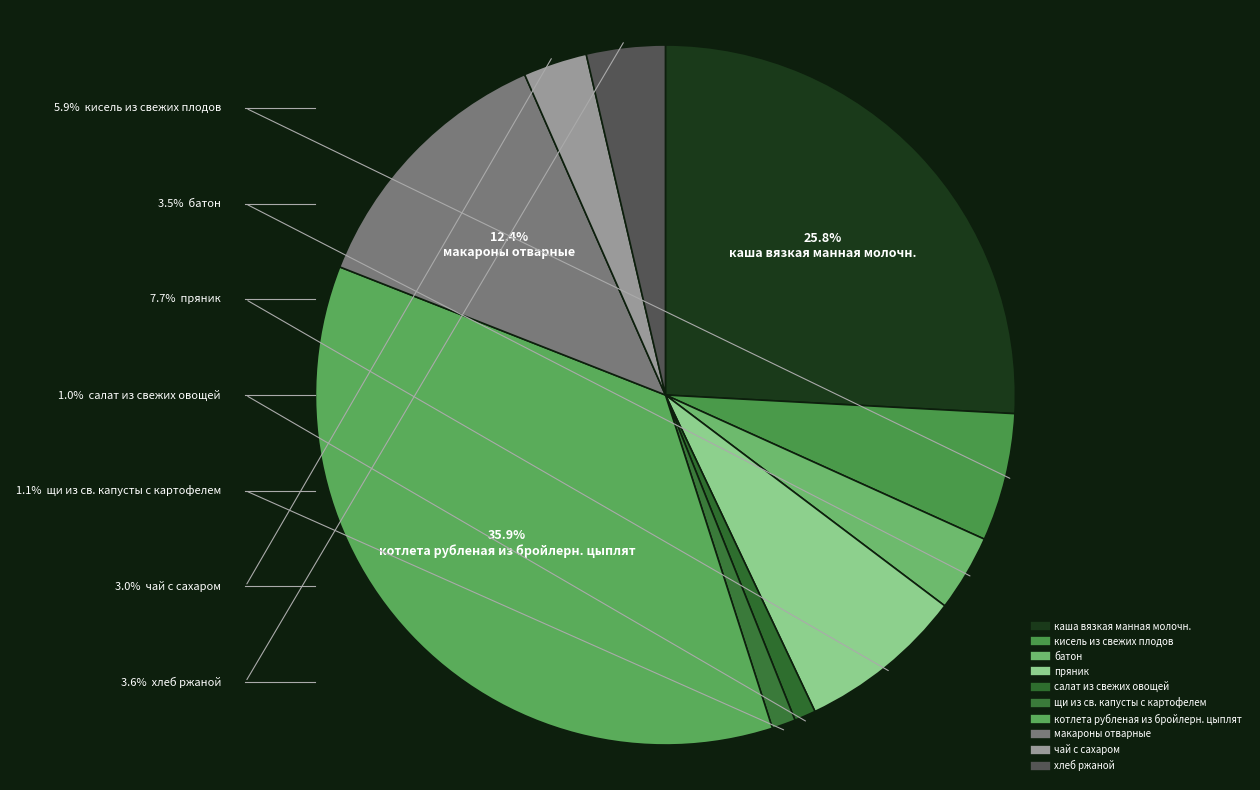

What is the change in value from батон to котлета рубленая из бройлерн. цыплят?

+19.0